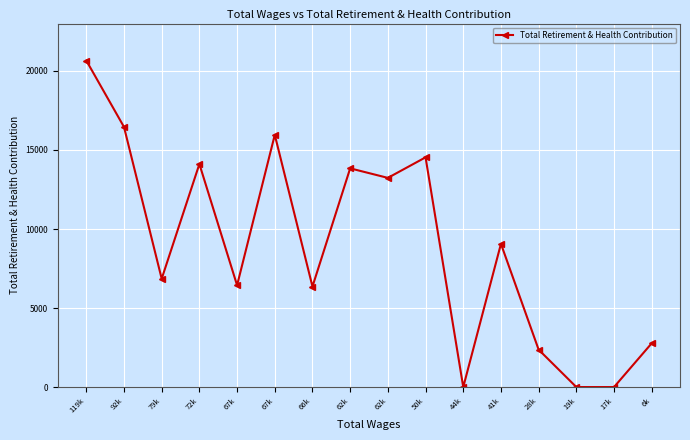

Where does the data first go above 9061?

119k